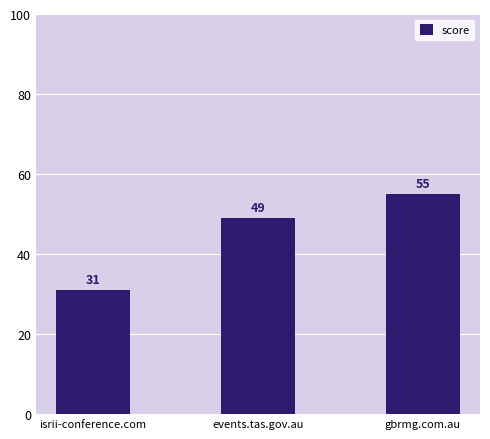

Where is the data nearest to the value 43?

events.tas.gov.au